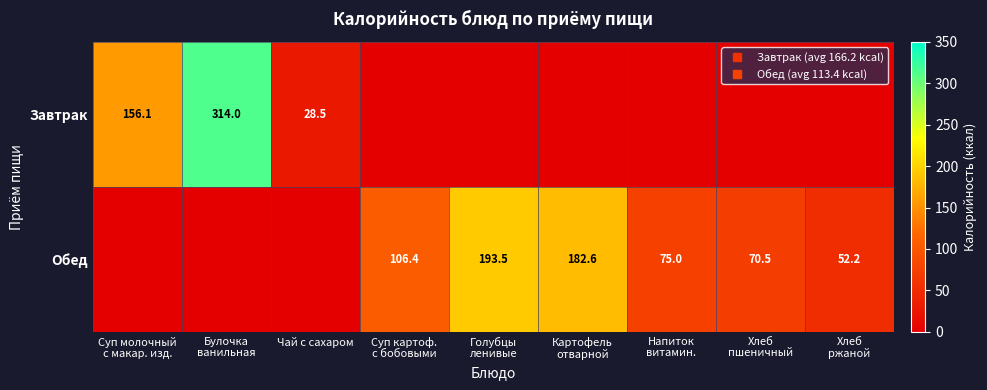

At how many categories does at least one series exceed 122?

4